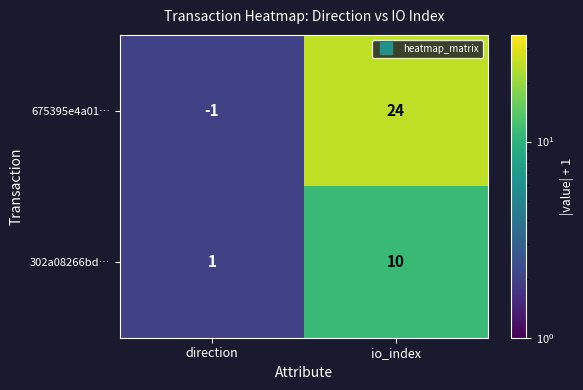

Rank the series at direction from lowest to highest value.

675395e4a01…, 302a08266bd…